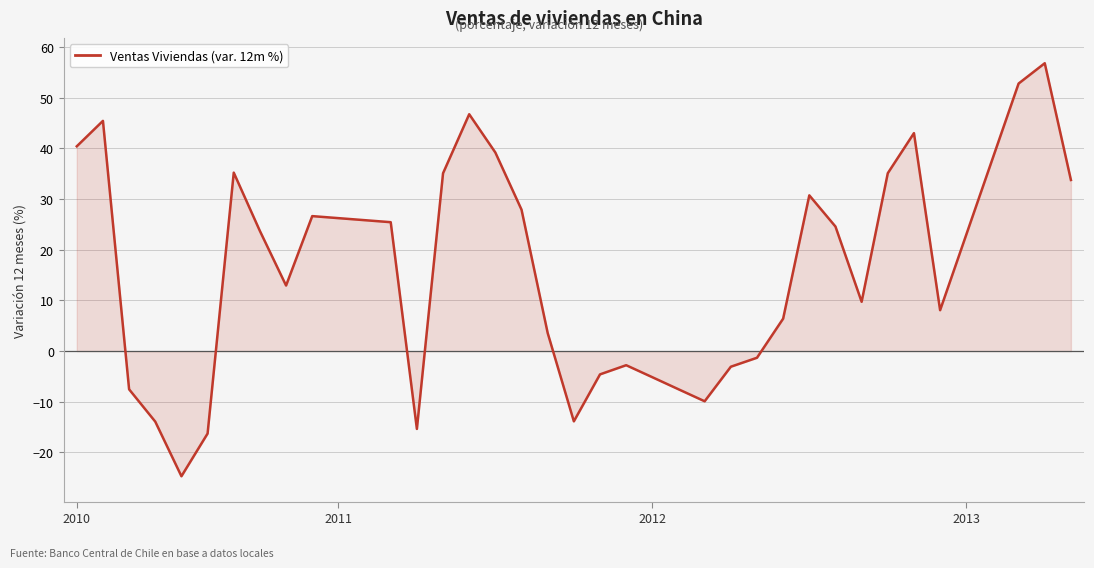

What is the smallest value displayed?

-24.7